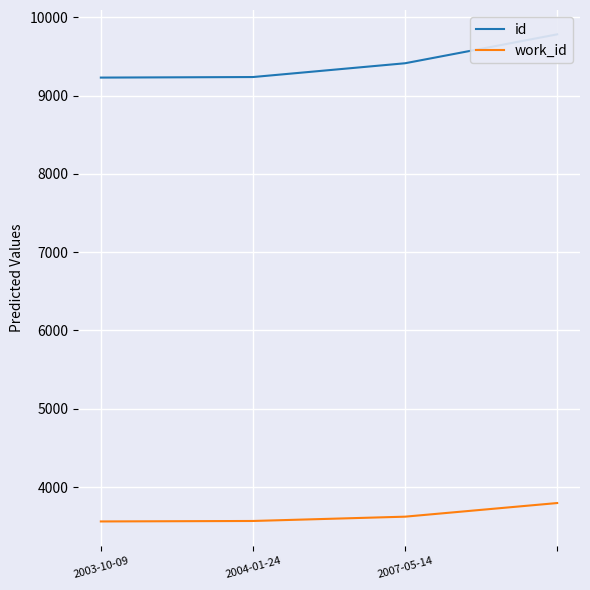

True or false: work_id has more than 1 interior local peaks.

False